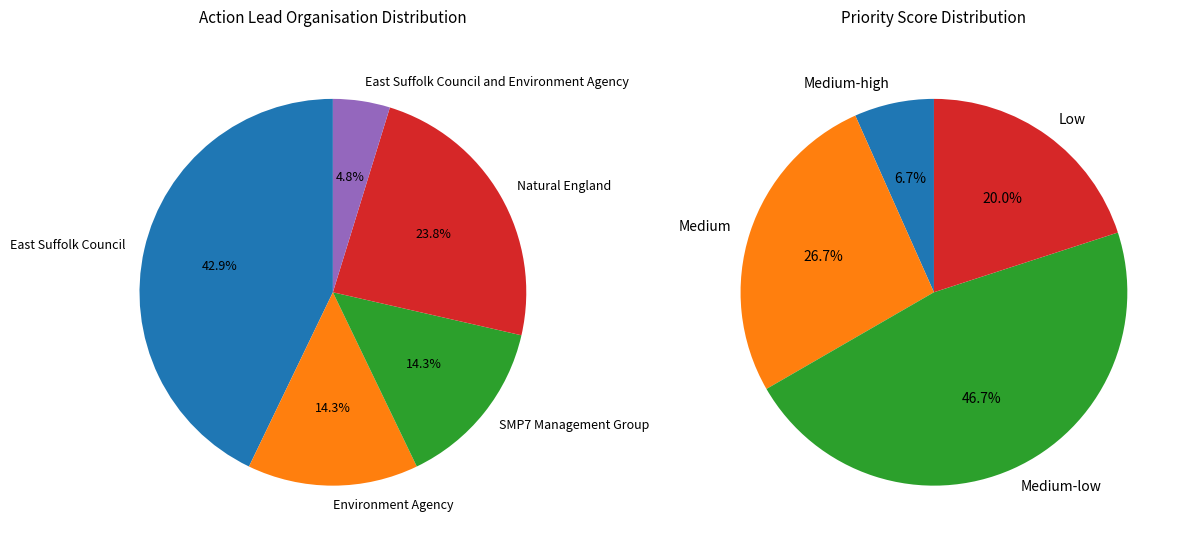

To the nearest percent, what is the average slice percentage?

20%